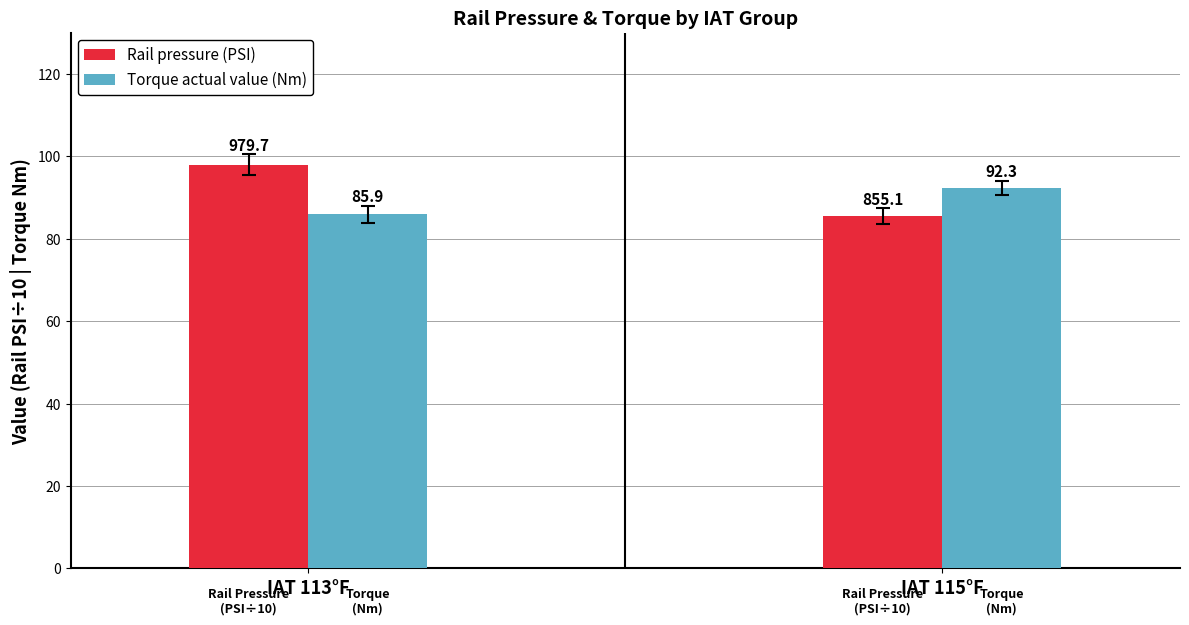

Does the chart contain any negative values?

No